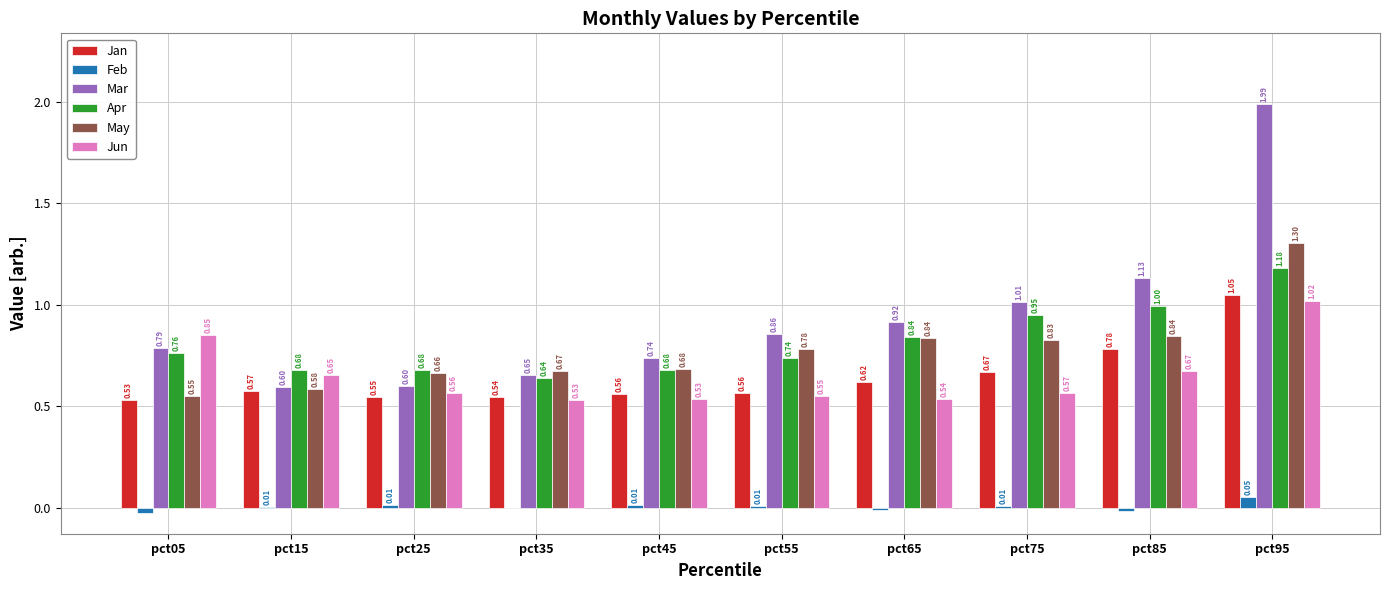

What is the sum of all Jun values?

6.5